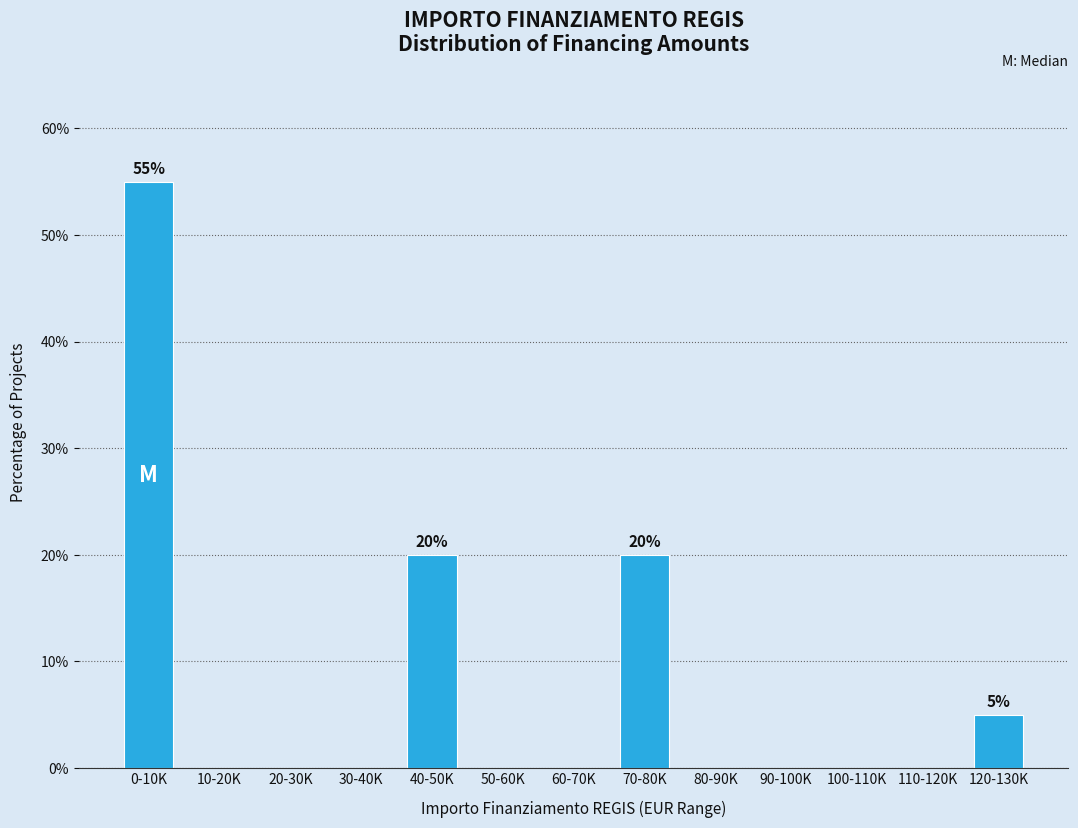

Reading right to left, extract all data points from this chart.

120-130K=5.0	110-120K=0.0	100-110K=0.0	90-100K=0.0	80-90K=0.0	70-80K=20.0	60-70K=0.0	50-60K=0.0	40-50K=20.0	30-40K=0.0	20-30K=0.0	10-20K=0.0	0-10K=55.0